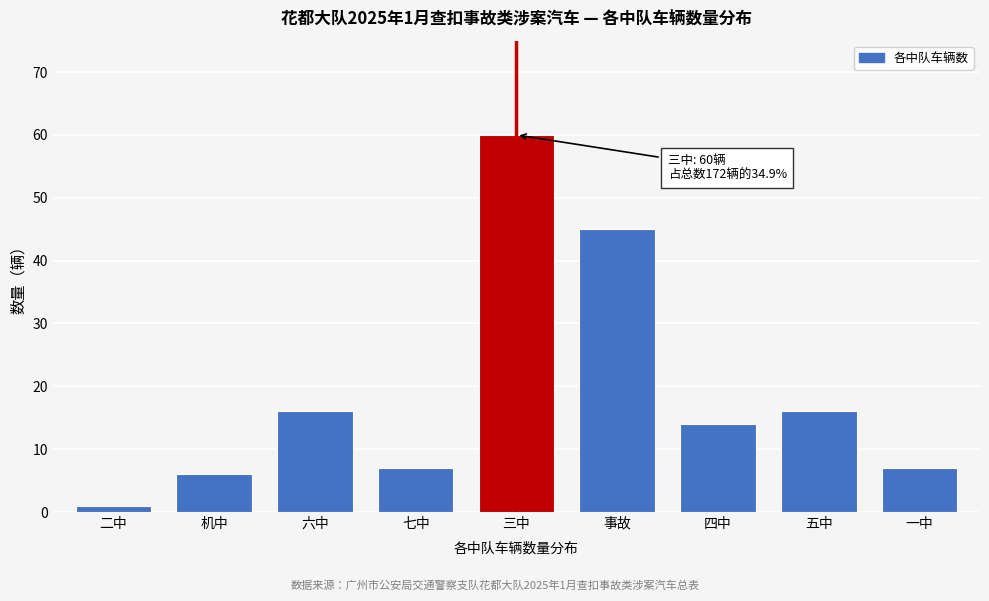

Reading right to left, extract all data points from this chart.

7	16	14	45	60	7	16	6	1